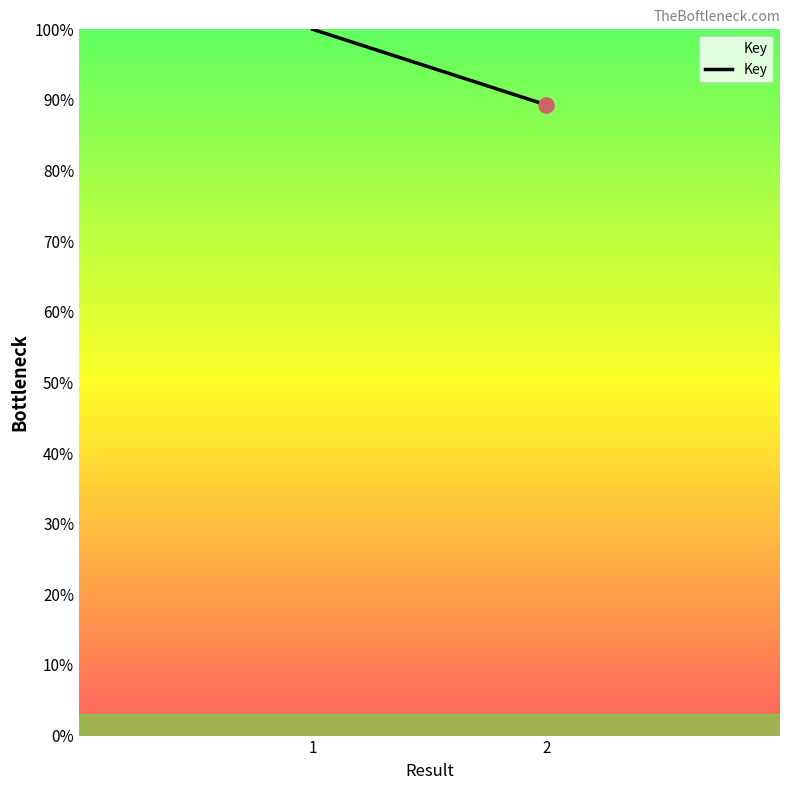

What is the ratio of the value at 1 to the value at 2?

1.1